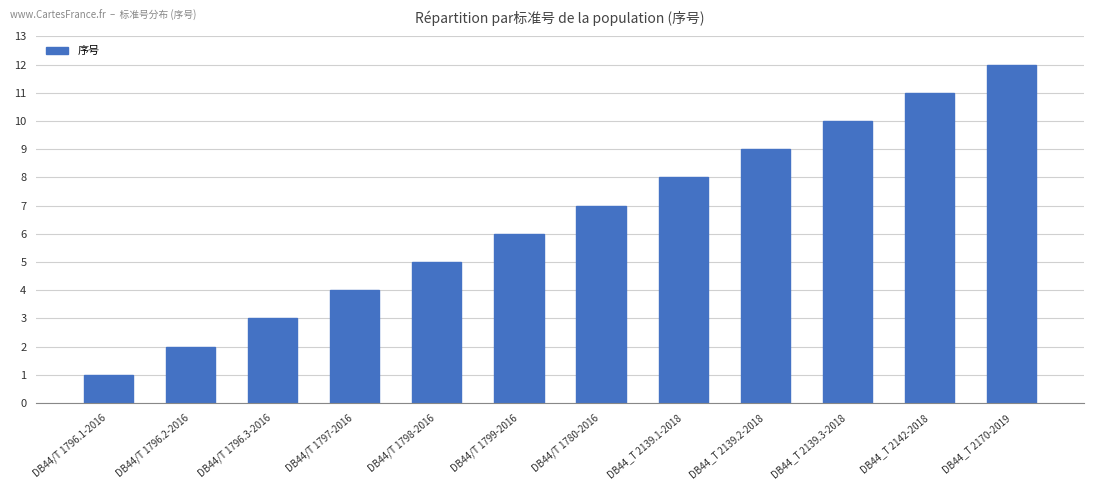

What is the difference between the values at DB44_T 2139.3-2018 and DB44_T 2139.2-2018?

1